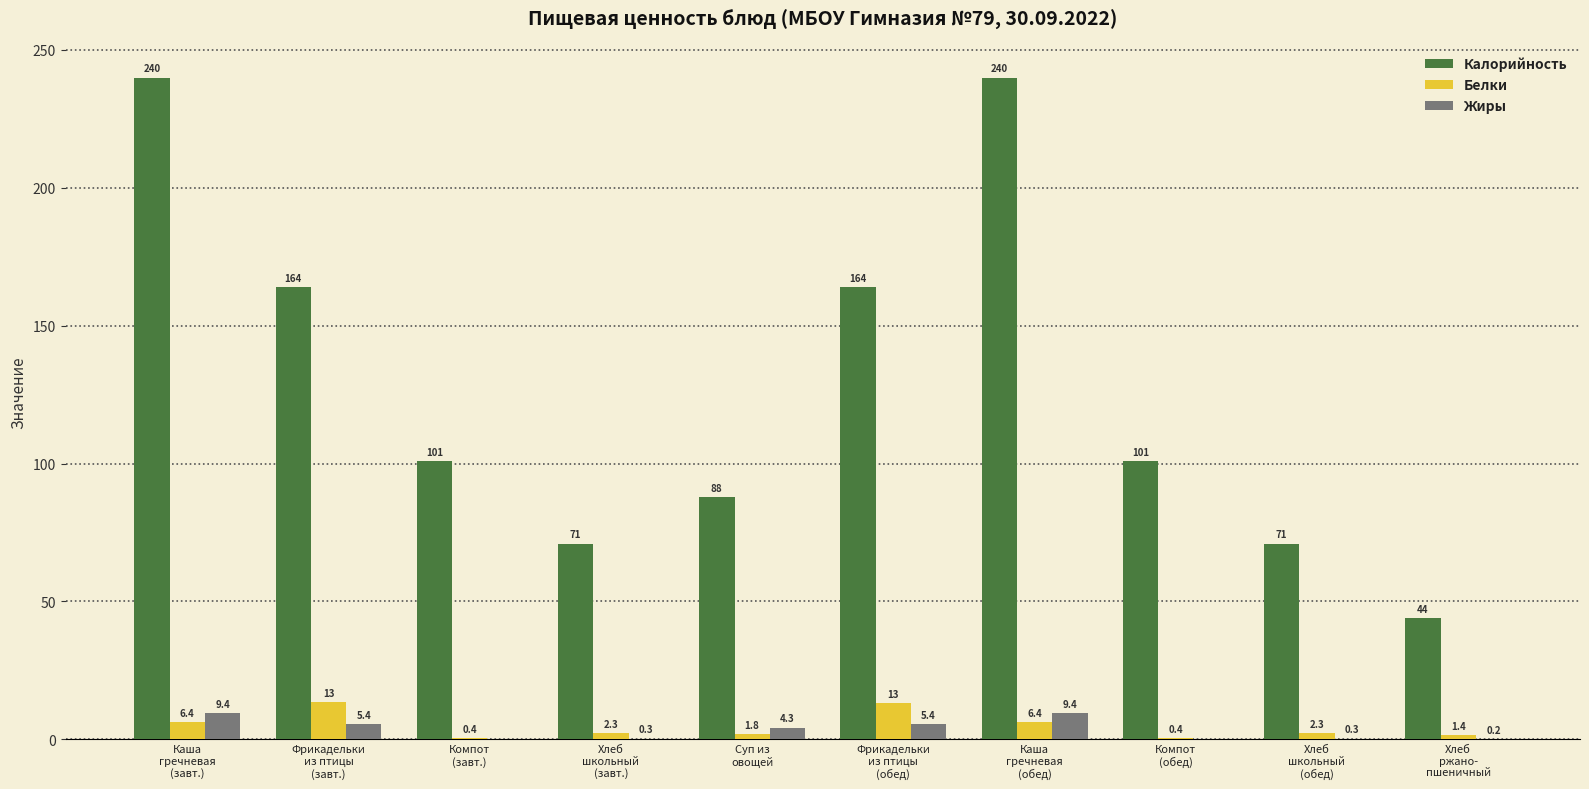

How many series are shown in this chart?

3